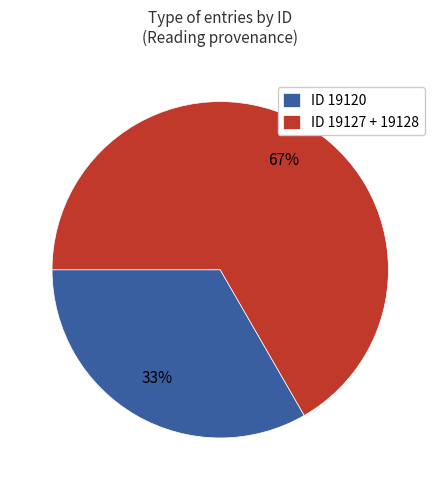

Which category has the smallest portion of the pie?

ID 19120